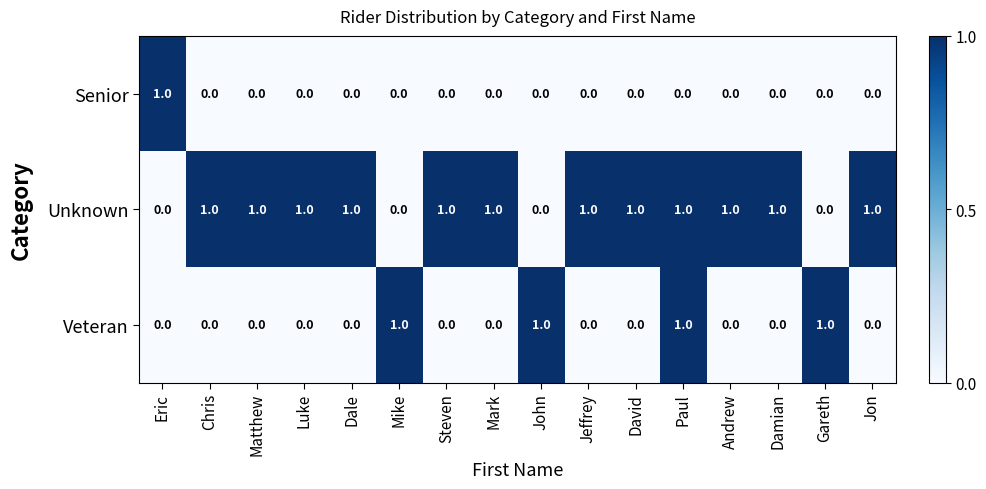

What is the total value across all series at Dale?

1